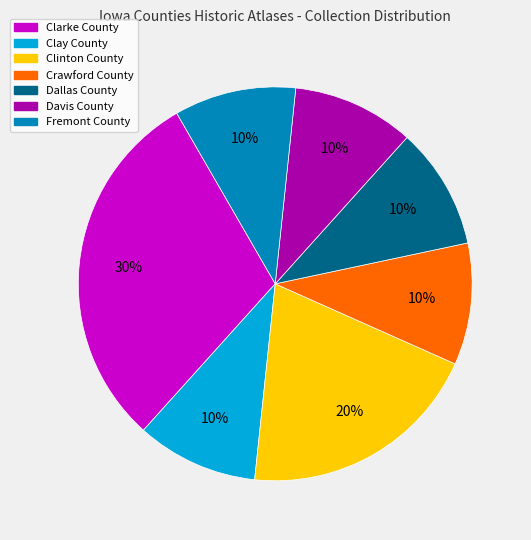

To the nearest percent, what is the average slice percentage?

14%